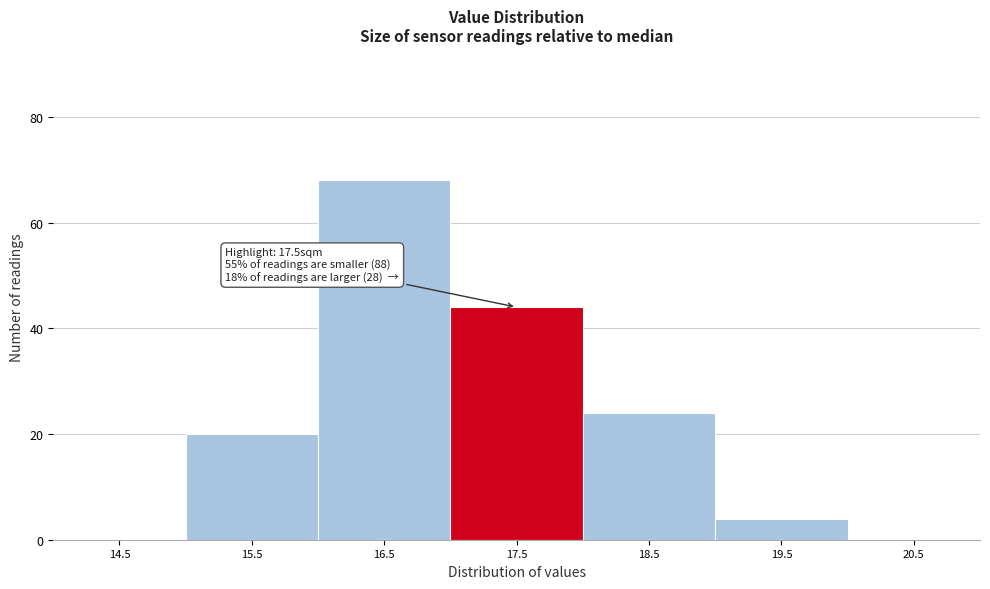

Reading left to right, transcribe all the data shown in this chart.

14.5=0	15.5=20	16.5=68	17.5=44	18.5=24	19.5=4	20.5=0